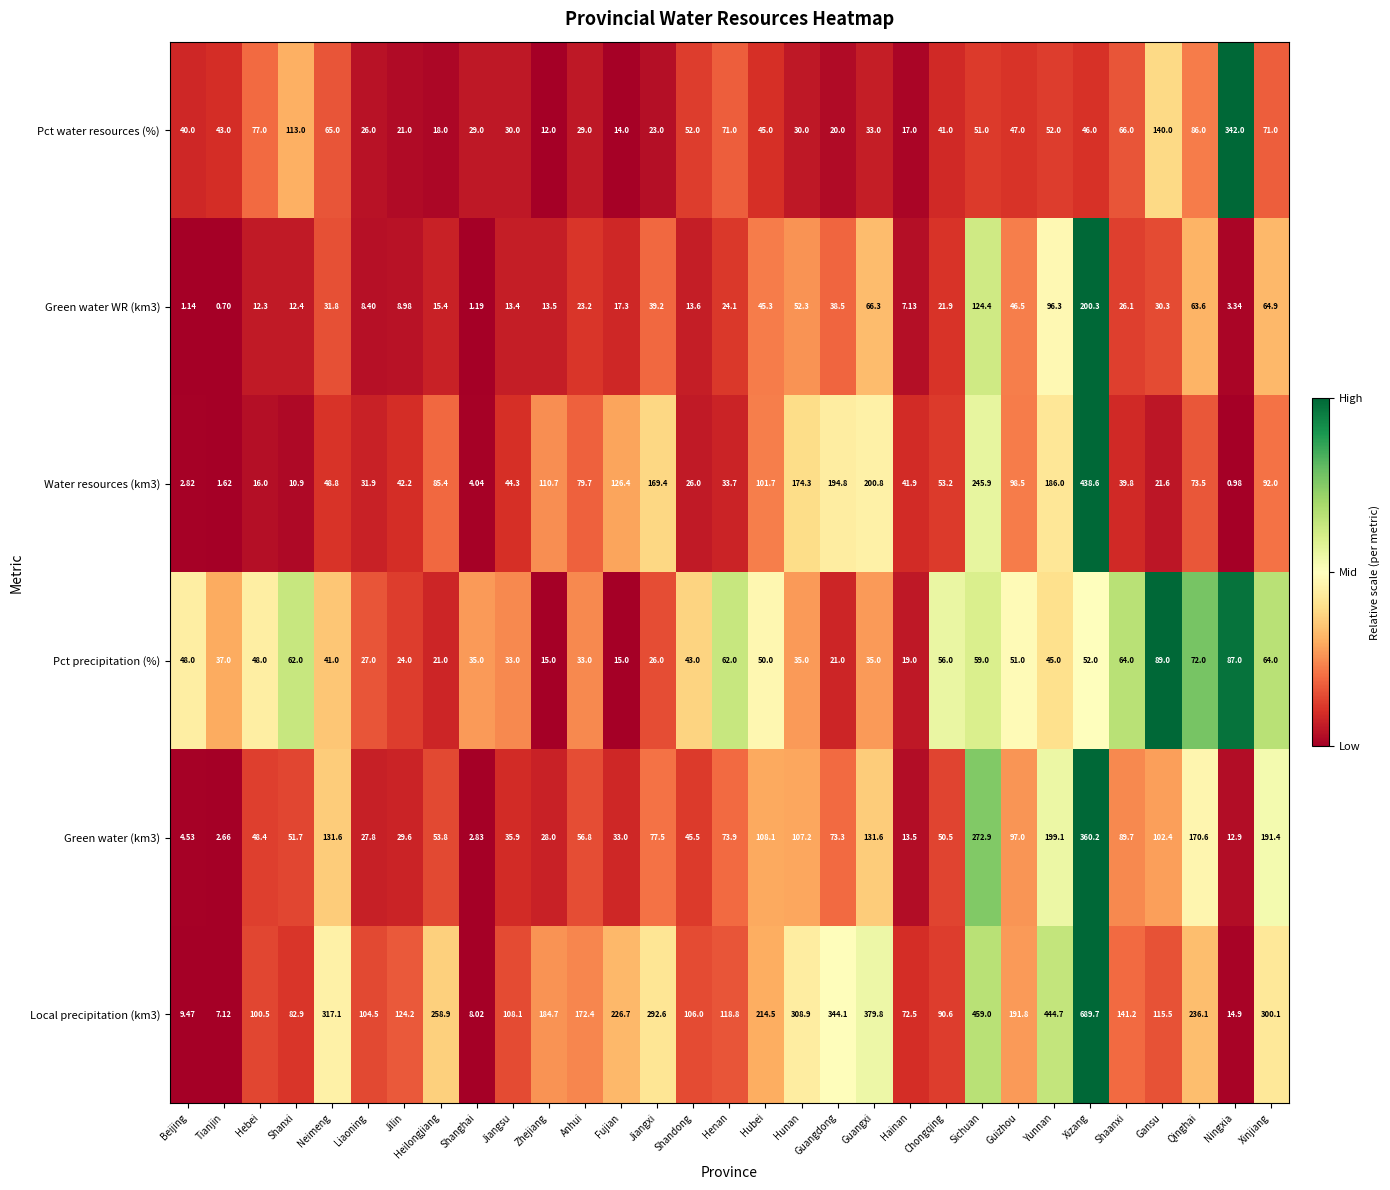

Which category has the highest value across all series?

Xizang